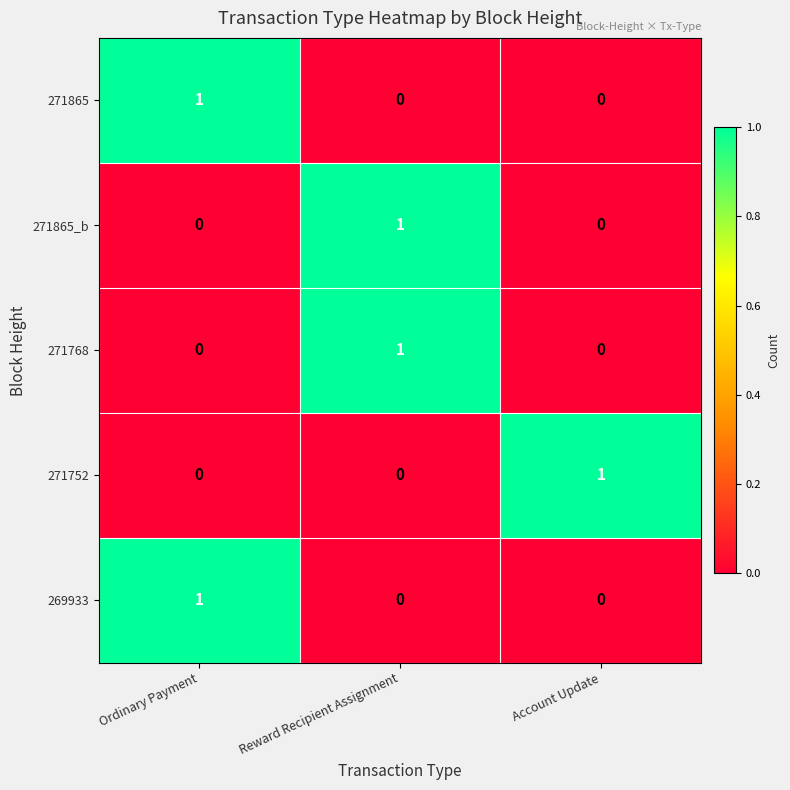

At how many categories does at least one series exceed 0?

3